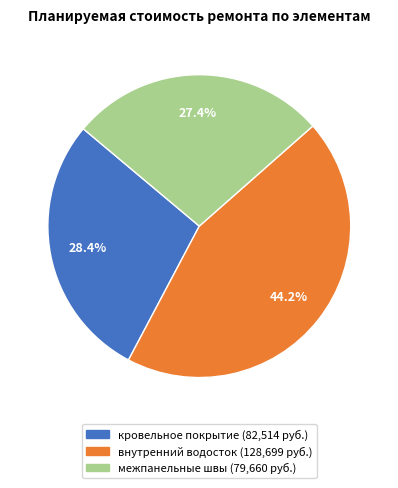

True or false: кровельное покрытие accounts for 28% of the total.

True